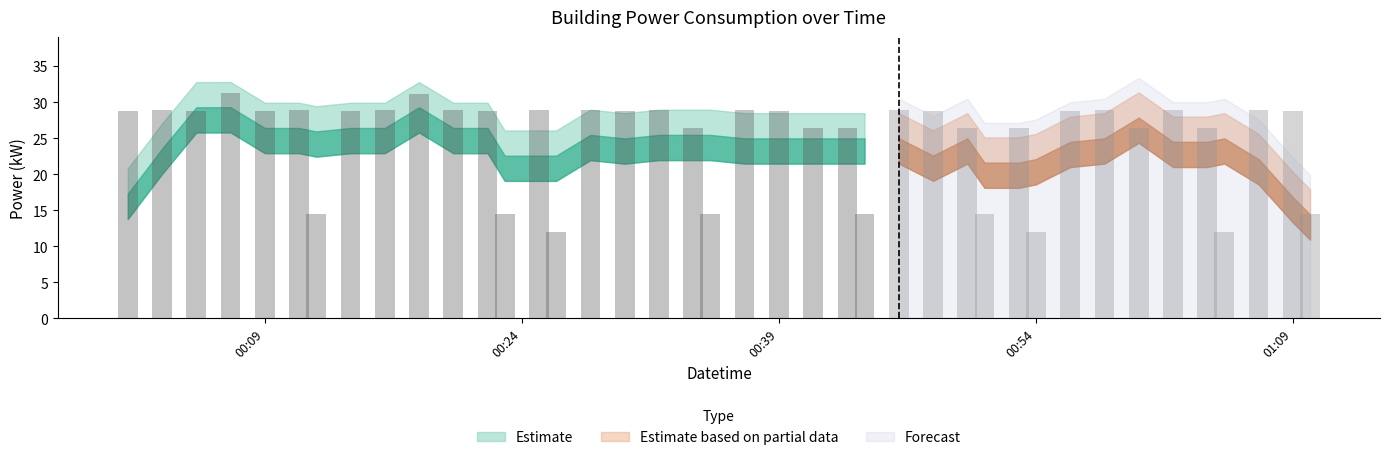

What is the difference between the second highest and second lowest values?

19.2